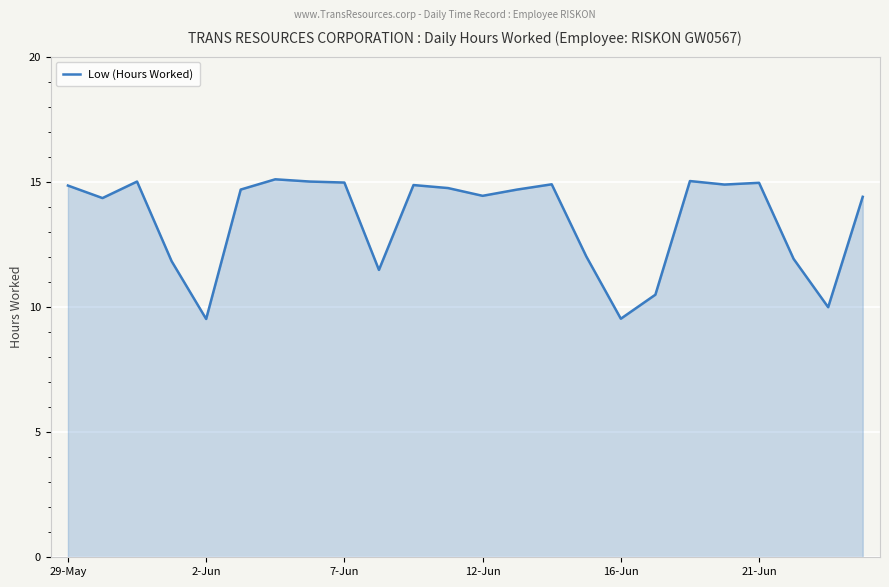

What is the difference between the maximum and minimum values?

5.6